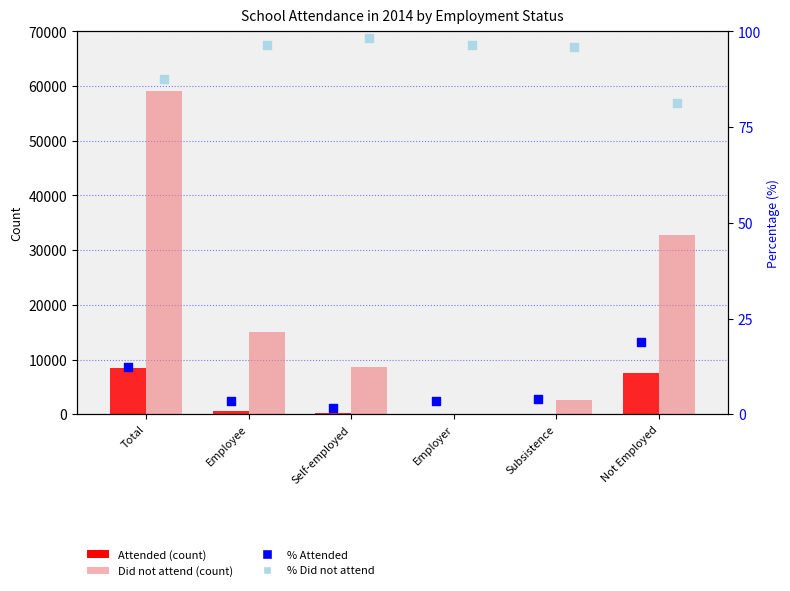

Which series has the largest total across all categories?

Did not attend